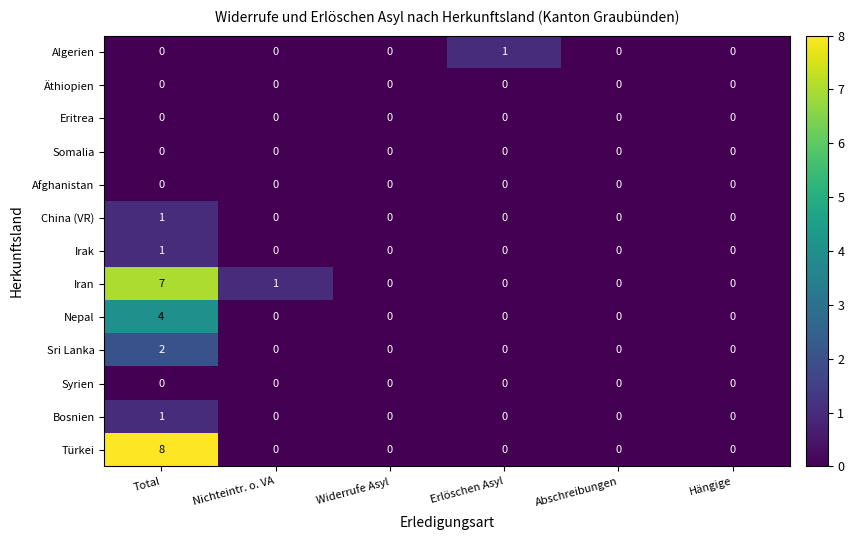

Which series has the widest spread of values?

Türkei